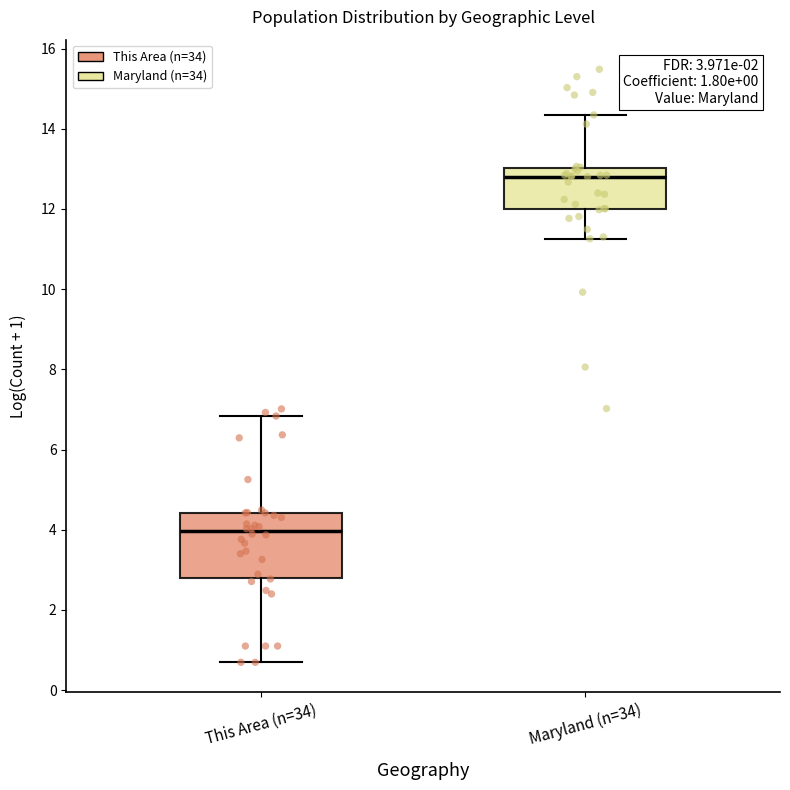

Which box's median line is the lowest?

This Area (n=34)